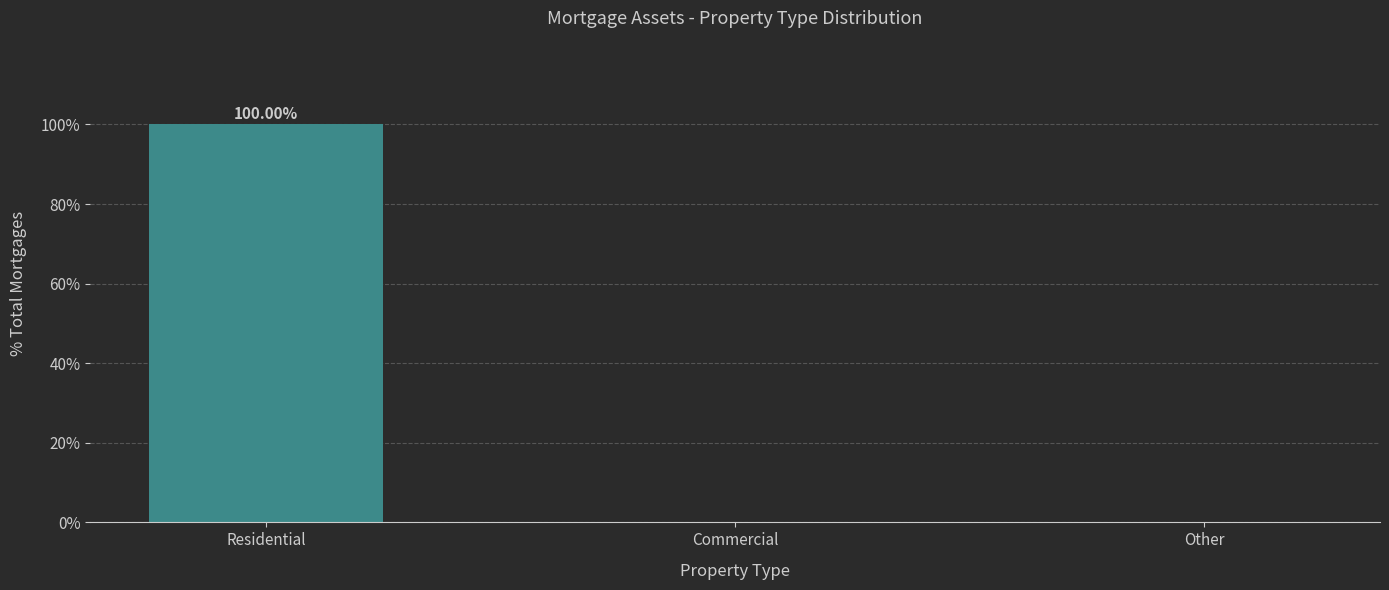

Is it true that the value at Residential is 100?

True